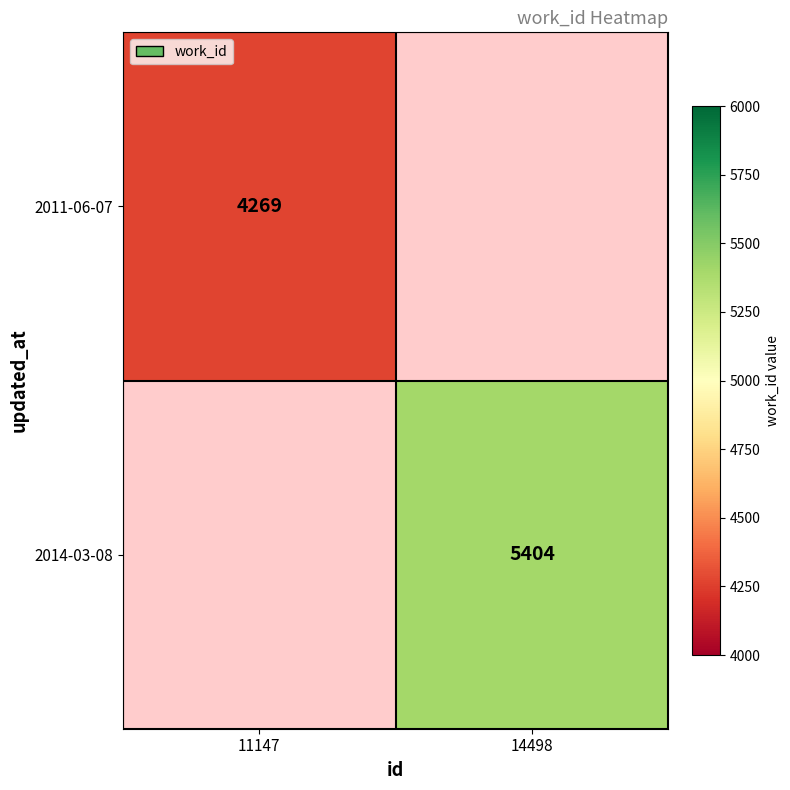

The value of 2014-03-08 at 14498 is 5404. True or false?

True